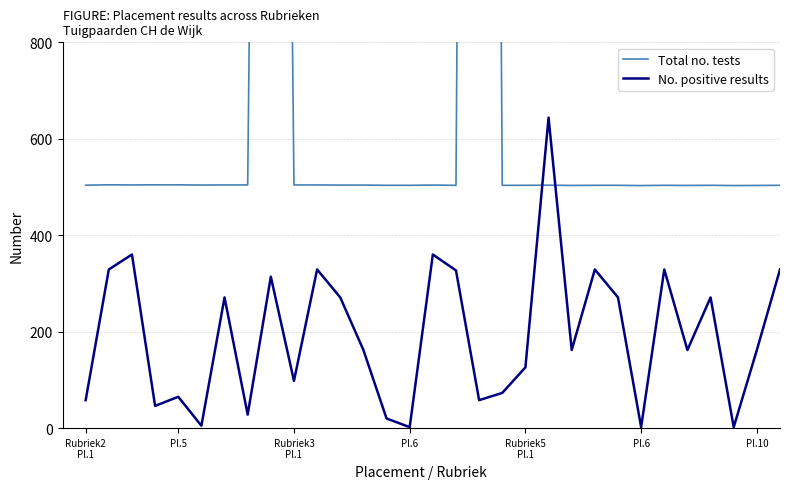

True or false: No. positive results has more than 0 interior local peaks.

True